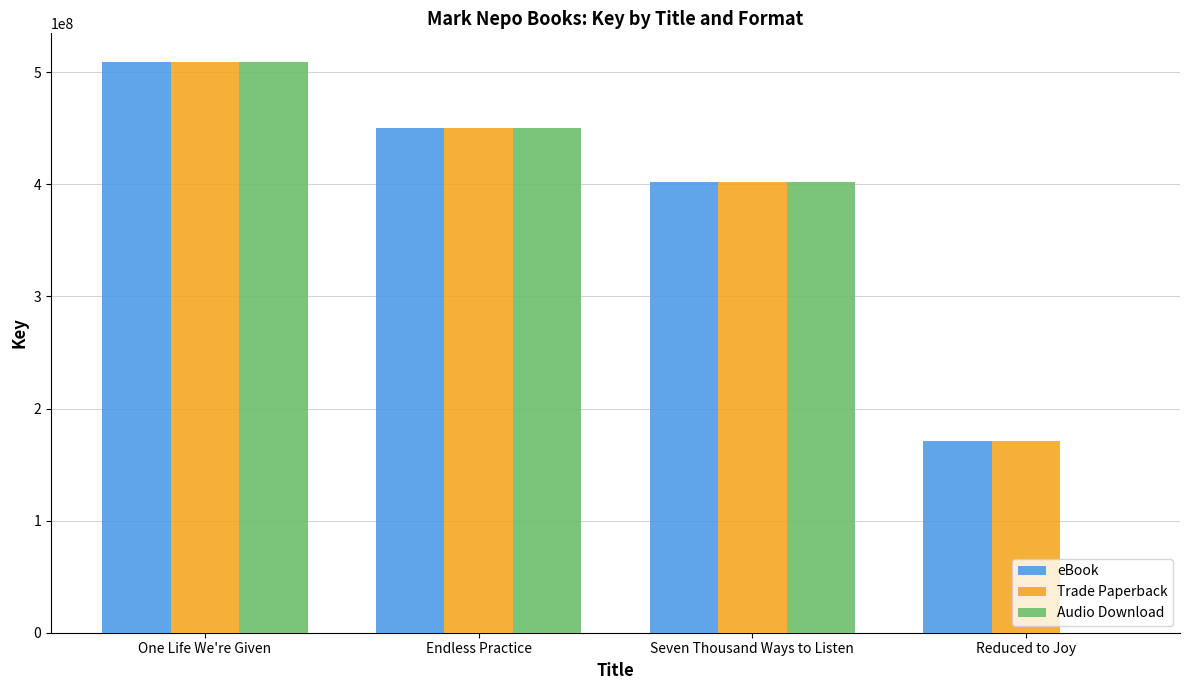

Does the chart contain stacked bars?

No